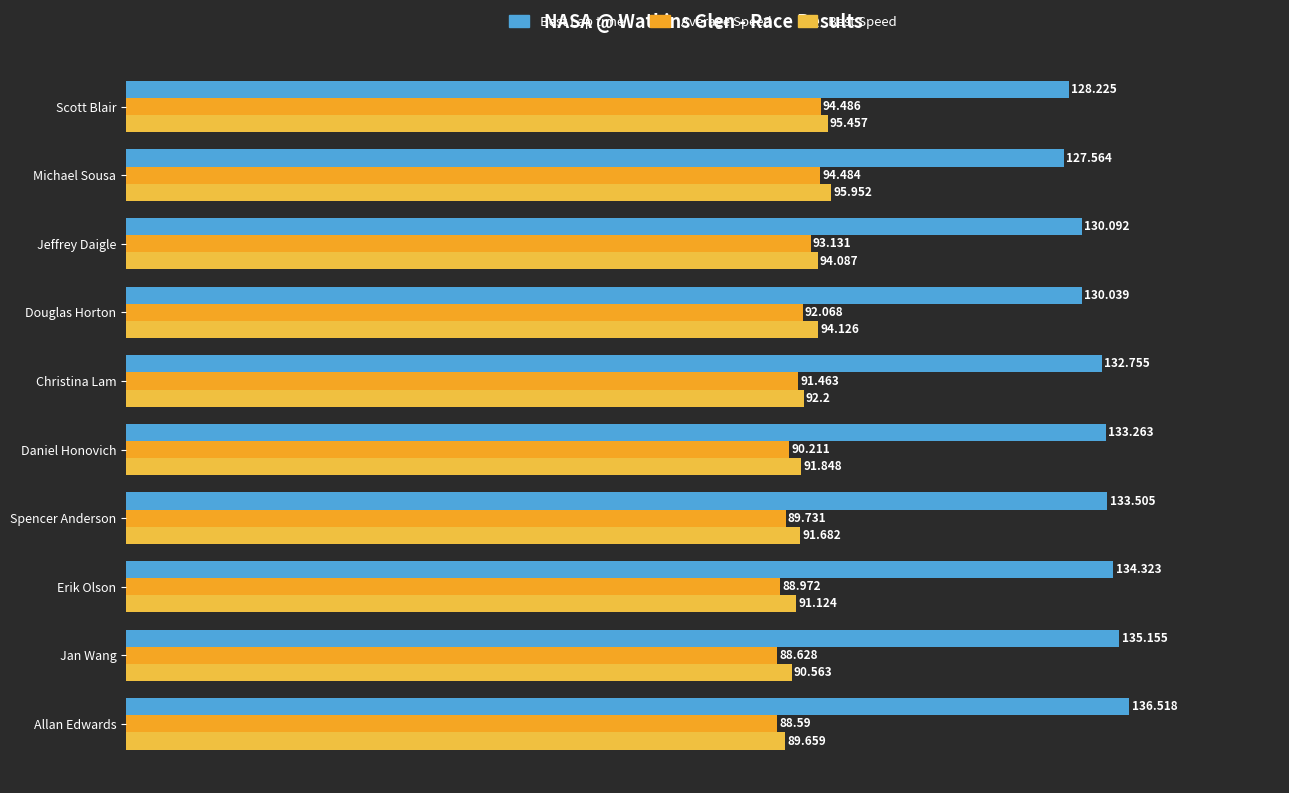

Which label corresponds to the largest value in the chart?

Allan Edwards